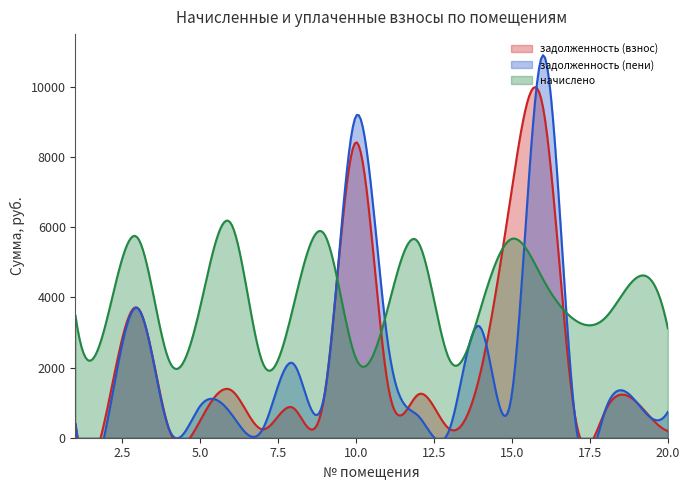

Rank the series by their maximum value, from lowest to highest.

начислено, задолженность (взнос), задолженность (пени)